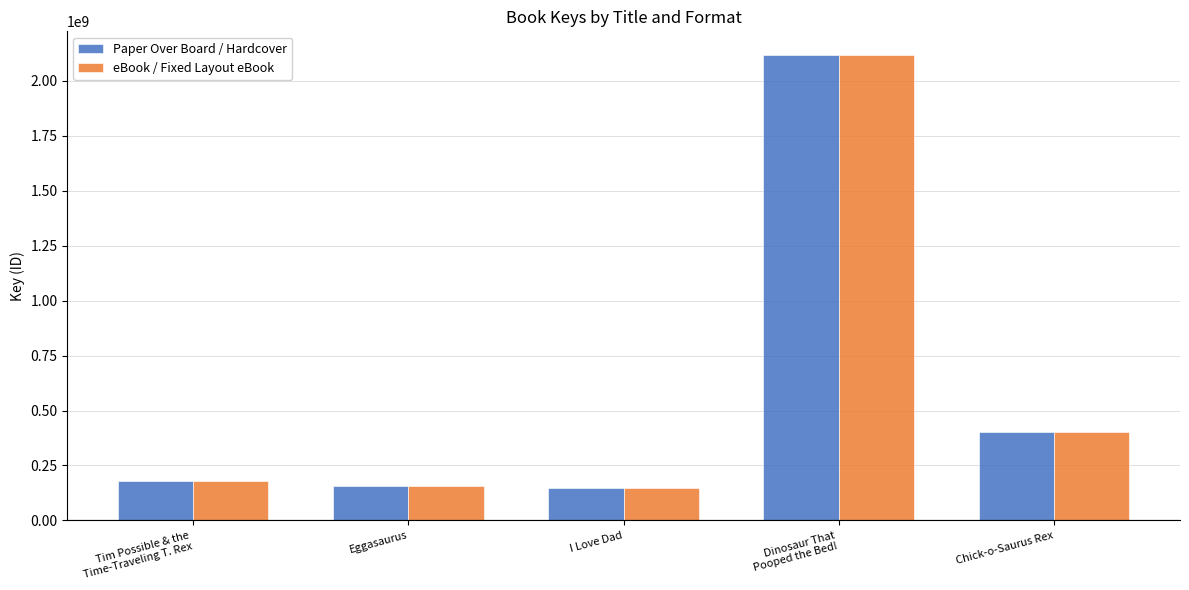

Reading left to right, extract all data points from this chart.

Paper Over Board / Hardcover: 178086993	157075256	148071036	2119682053	401900807
eBook / Fixed Layout eBook: 178086993	157075256	148071036	2119682053	401900807